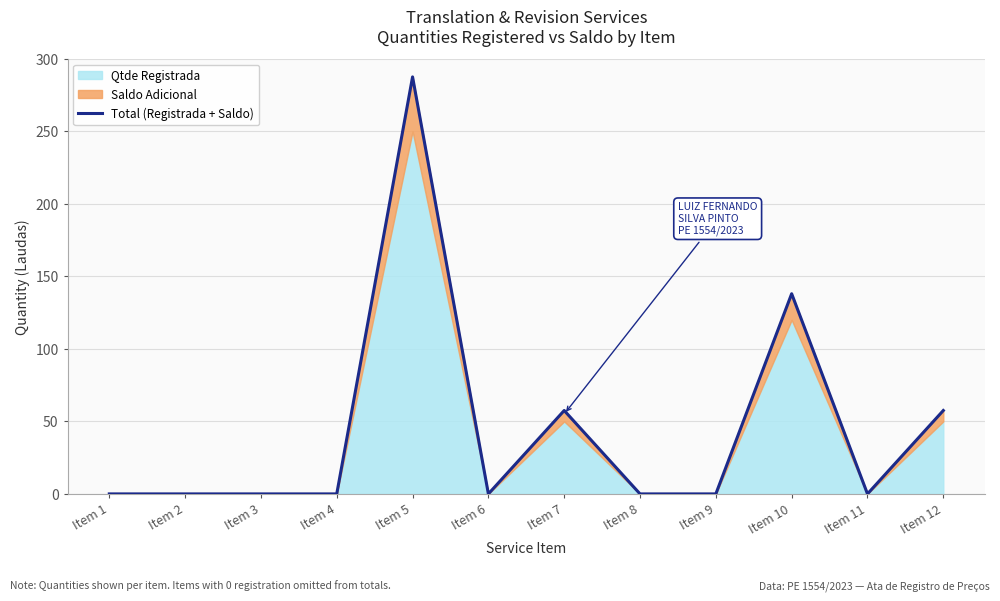

How many points are higher than both their immediate neighbors (excluding endpoints)?

3